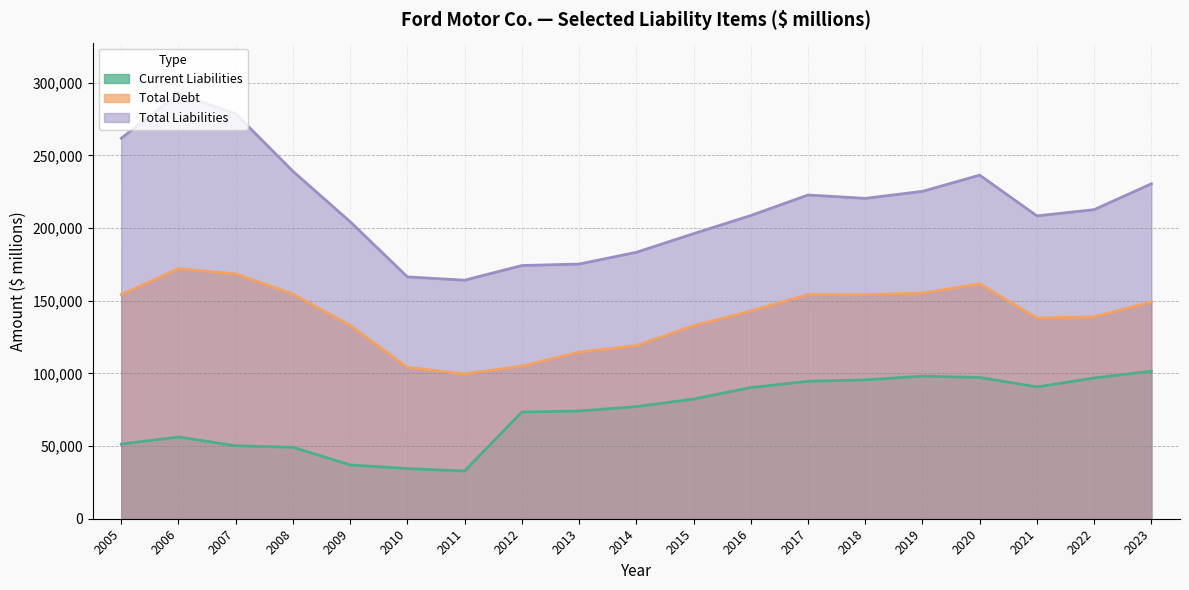

The value of Total Liabilities at 2023 is 230512. True or false?

True